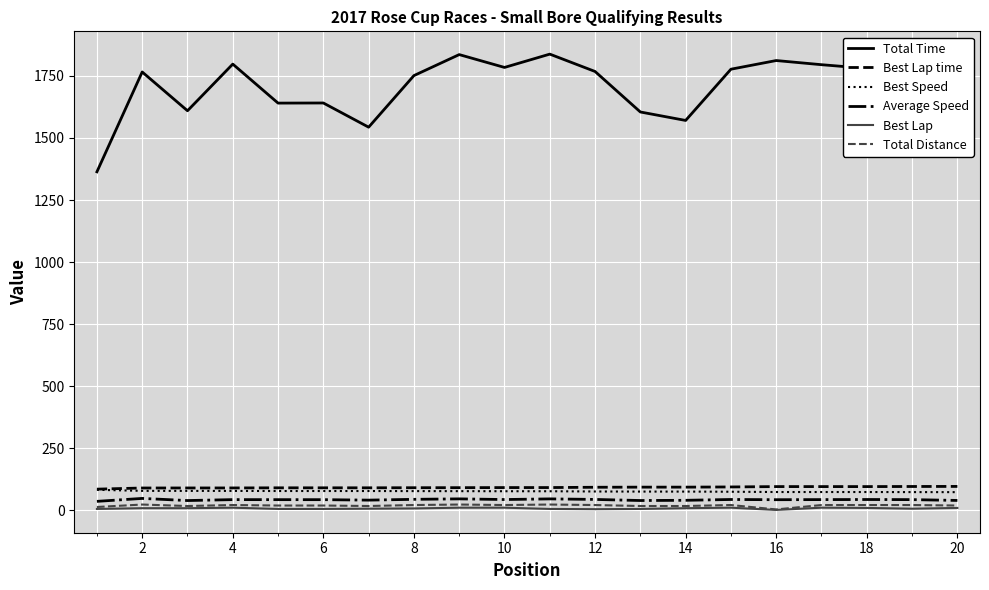

True or false: Total Time and Average Speed cross at least once.

False